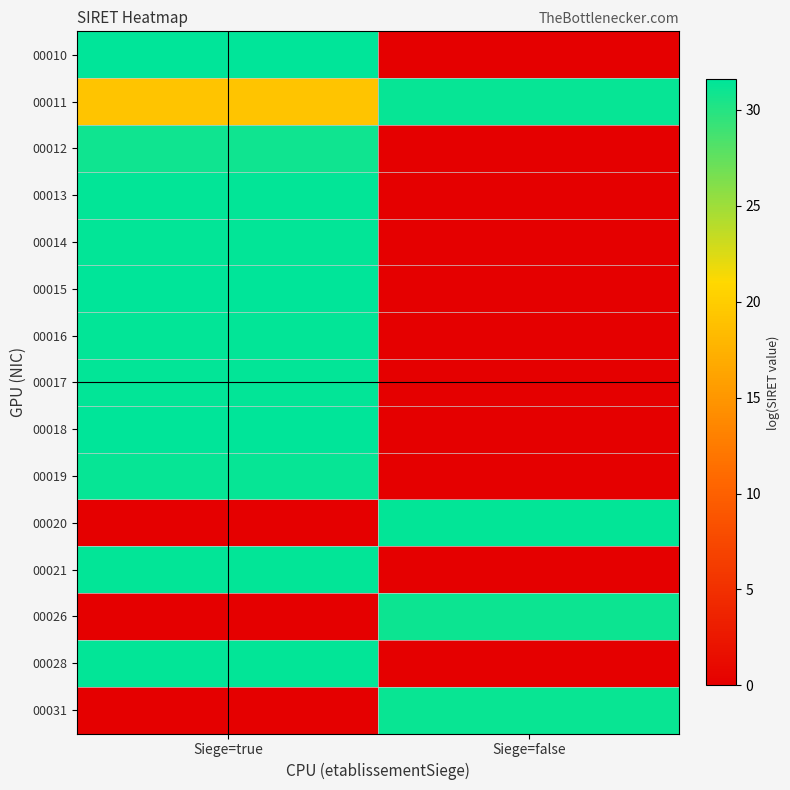

Reading right to left, what are all the values shown in this chart?

00010: Siege=false=0.0	Siege=true=31.6
00011: Siege=false=31.3	Siege=true=19.2
00012: Siege=false=0.0	Siege=true=30.9
00013: Siege=false=0.0	Siege=true=31.4
00014: Siege=false=0.0	Siege=true=31.4
00015: Siege=false=0.0	Siege=true=31.5
00016: Siege=false=0.0	Siege=true=31.4
00017: Siege=false=0.0	Siege=true=31.4
00018: Siege=false=0.0	Siege=true=31.5
00019: Siege=false=0.0	Siege=true=31.3
00020: Siege=false=31.4	Siege=true=0.0
00021: Siege=false=0.0	Siege=true=31.4
00026: Siege=false=31.1	Siege=true=0.0
00028: Siege=false=0.0	Siege=true=31.4
00031: Siege=false=31.2	Siege=true=0.0